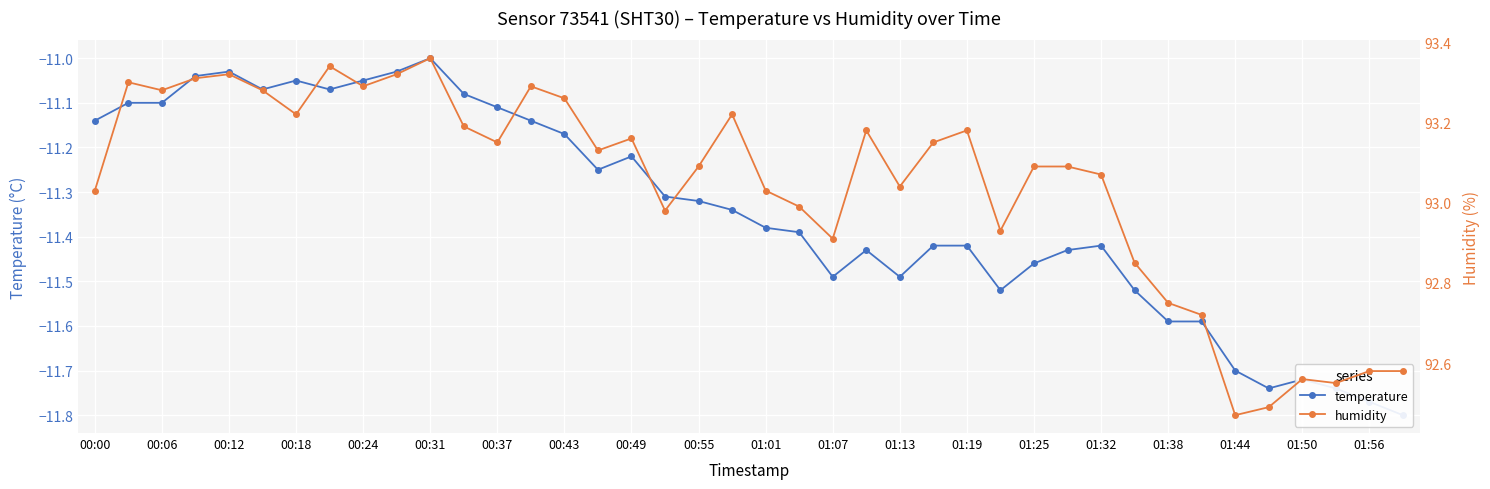

What is the sum of all humidity values?

3721.7